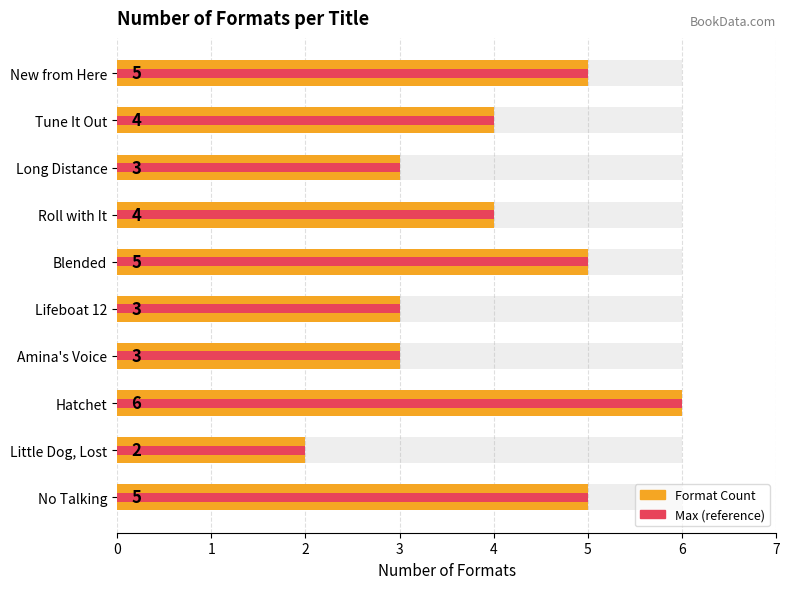

Reading right to left, list all the values displayed in this chart.

Format Count: 5	2	6	3	3	5	4	3	4	5
Max Count: 5	2	6	3	3	5	4	3	4	5